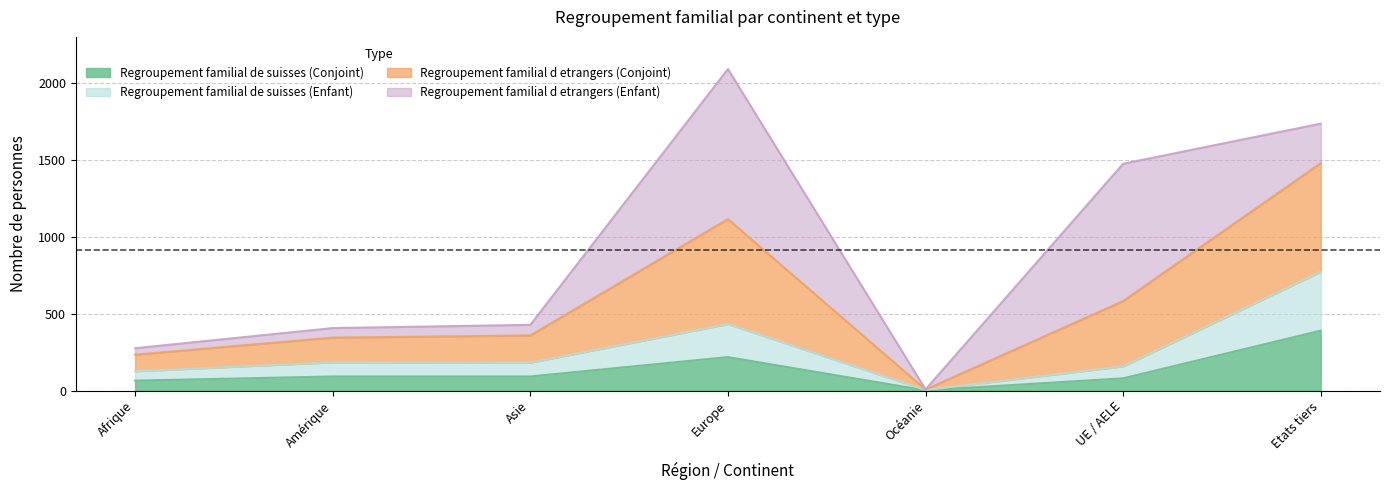

Which label corresponds to the smallest value in the chart?

Océanie